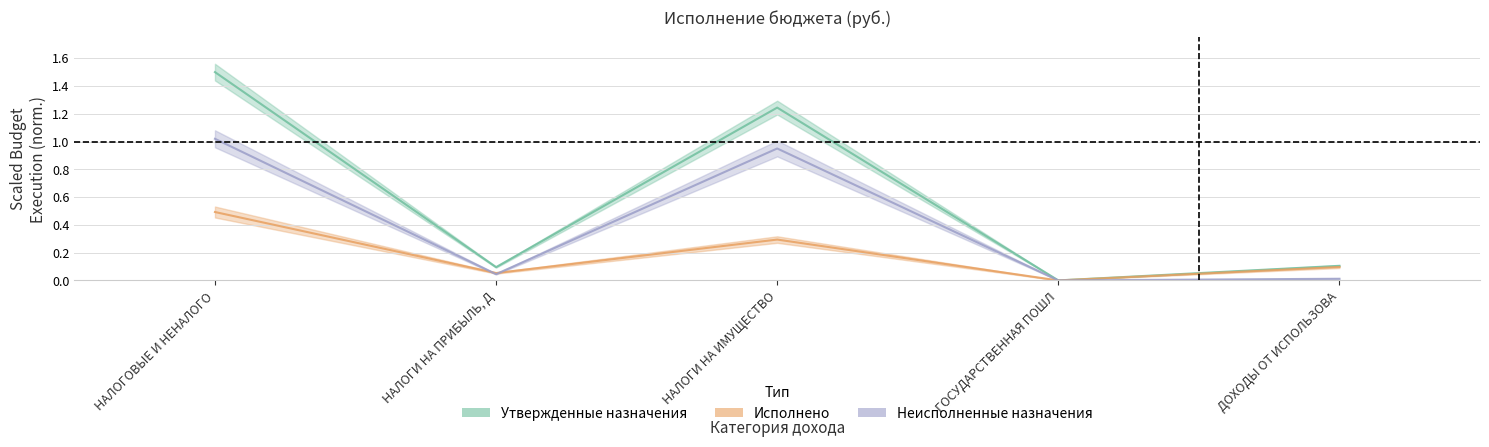

True or false: Неисполненные назначения and Утвержденные бюджетные назначения cross at least once.

False